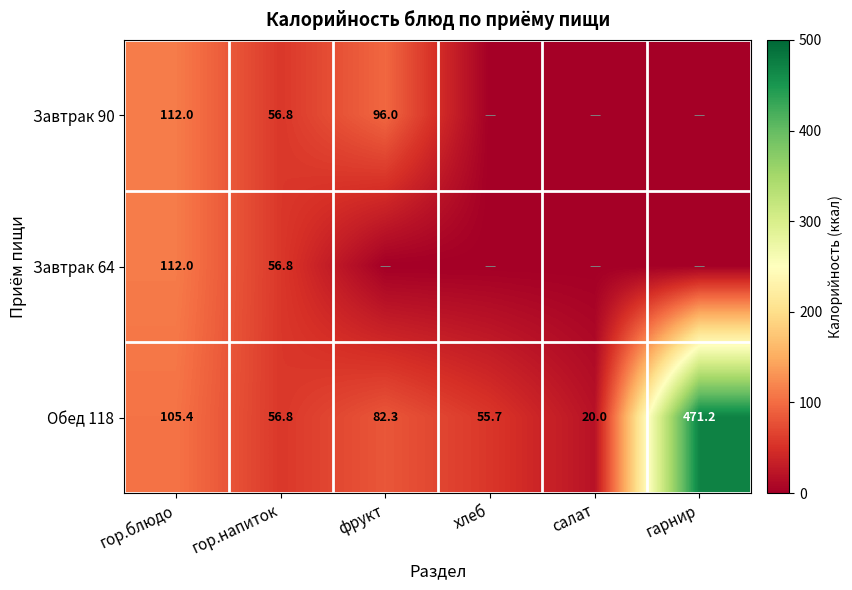

What is the difference between the Обед 118 values at хлеб and фрукт?

26.6